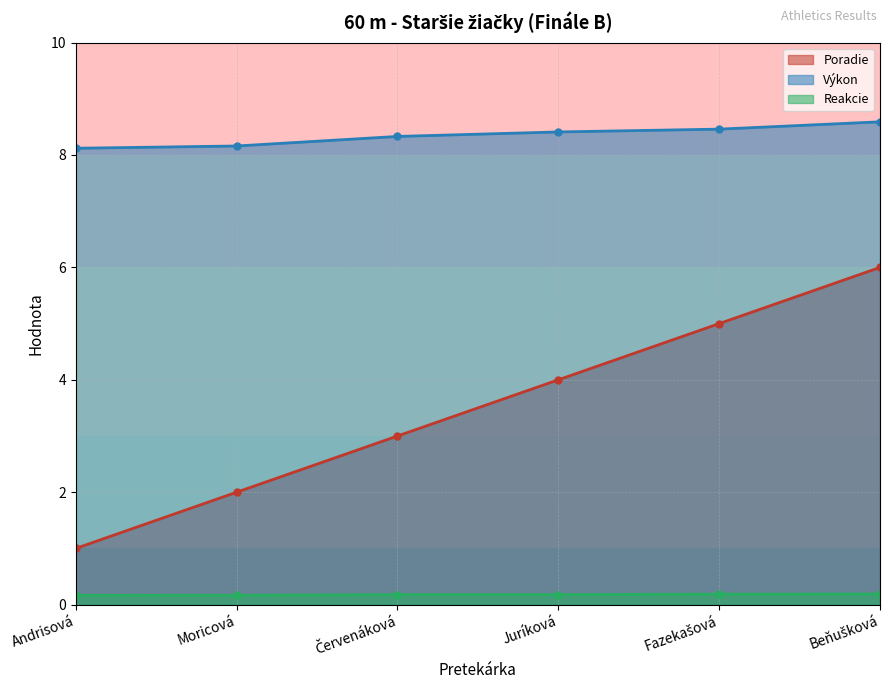

Reading left to right, what are all the values shown in this chart?

Poradie: Andrisová=1.0	Moricová=2.0	Červenáková=3.0	Juríková=4.0	Fazekašová=5.0	Beňušková=6.0
Výkon: Andrisová=8.1	Moricová=8.2	Červenáková=8.3	Juríková=8.4	Fazekašová=8.5	Beňušková=8.6
Reakcie: Andrisová=0.2	Moricová=0.2	Červenáková=0.2	Juríková=0.2	Fazekašová=0.2	Beňušková=0.2